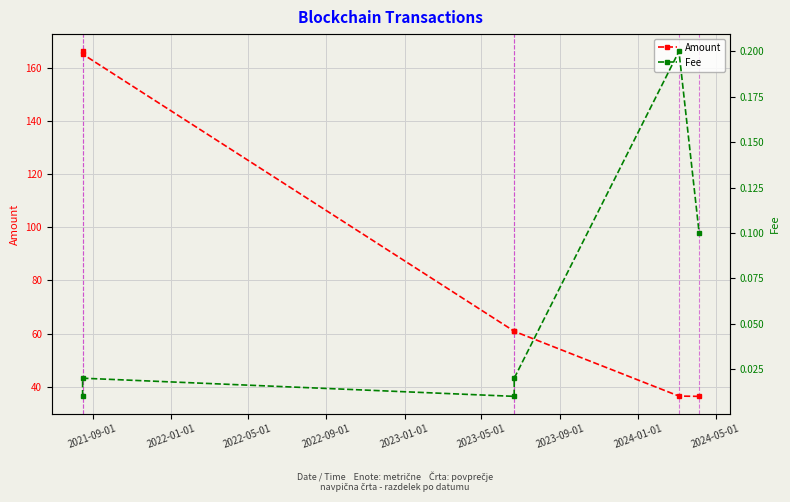

What is the highest value of the Amount series?

166.1